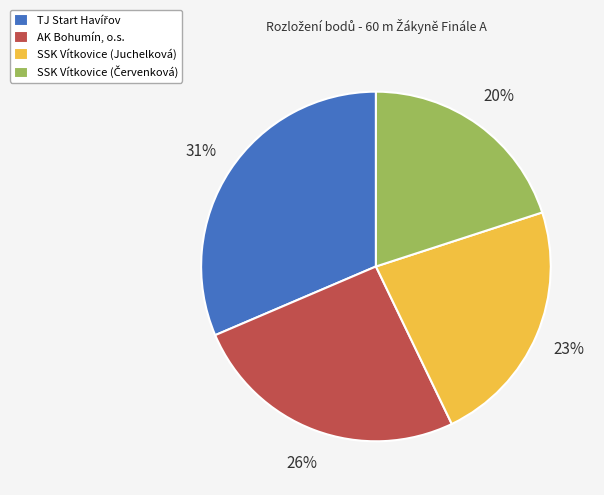

How many segments does this pie chart have?

4